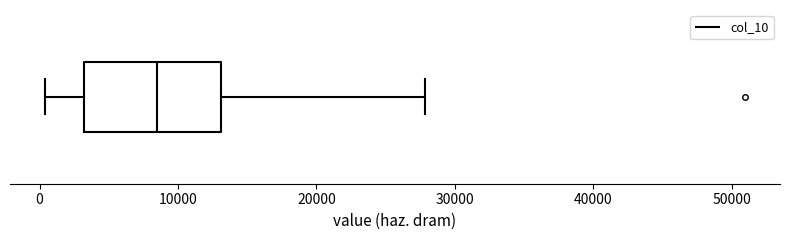

Transcribe this box plot: give where the median line is, the range the box spans, and where the two whiskers end, as read against the x-axis. The values are not printed on the chart, so give them approximately, as read against the axis.

median 8000, box 3000 to 13000, whiskers 0 to 28000